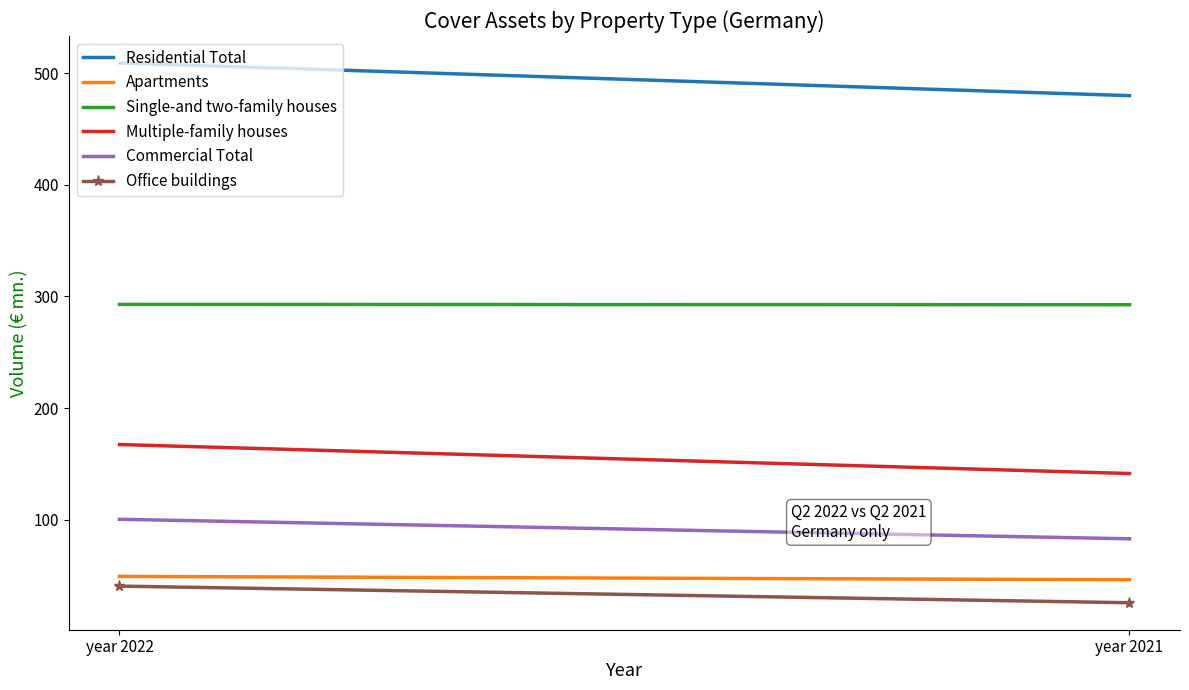

Where does the Residential Total series first go above 509?

year 2022